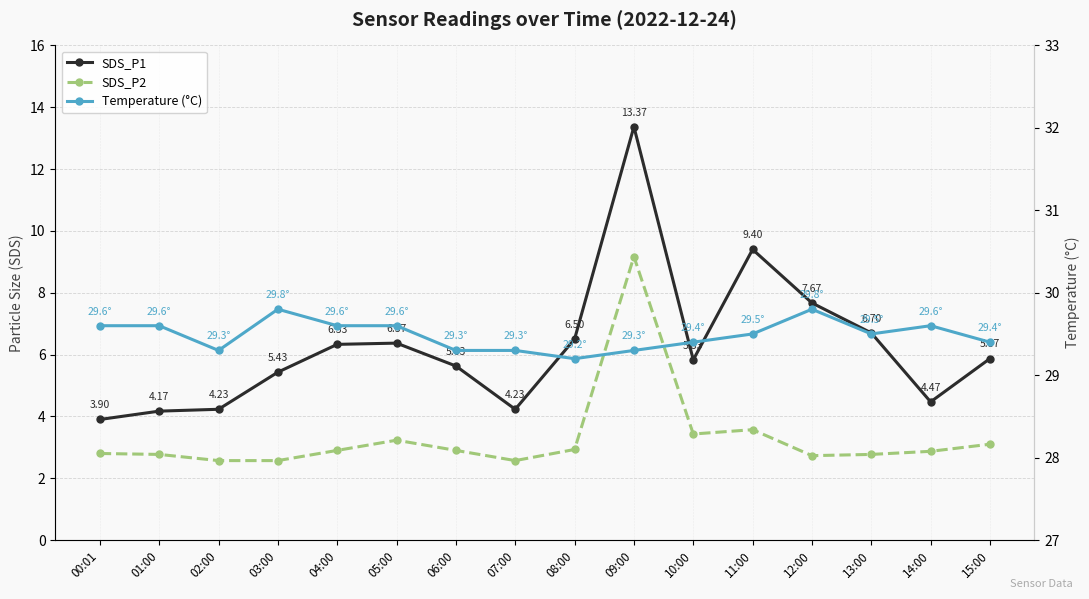

What is the sum of the Temperature (°C) values at 03:00 and 01:00?

59.4